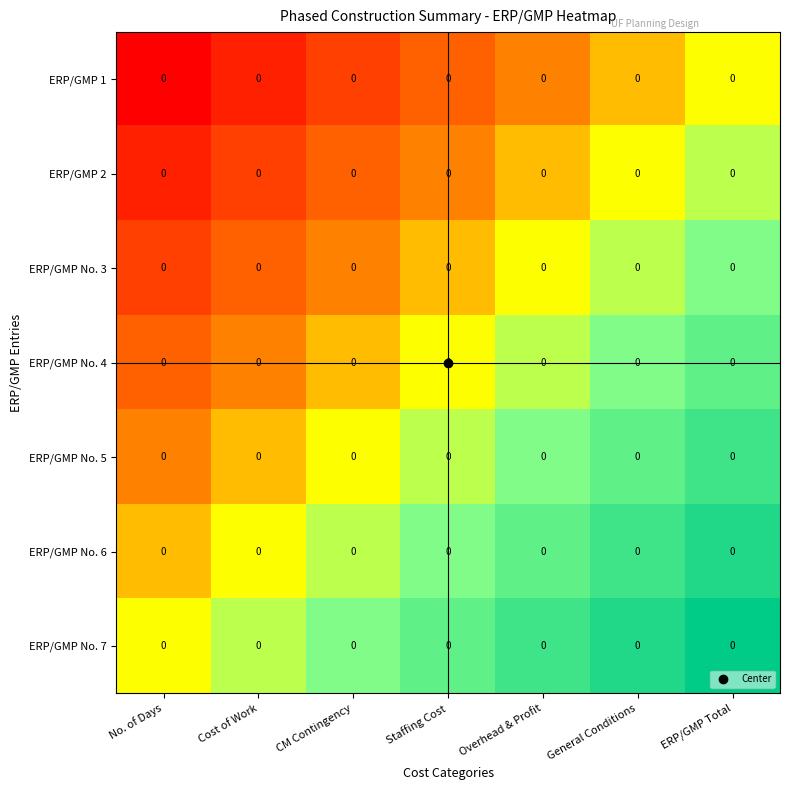

At which category is the sum across all series the highest?

ERP/GMP Total